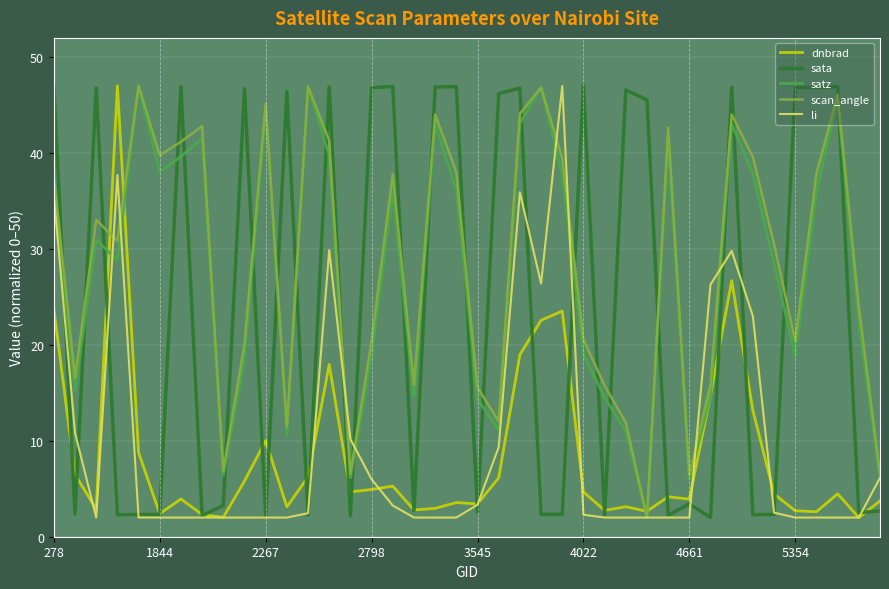

What is the highest value of the scan_angle series?

47.0